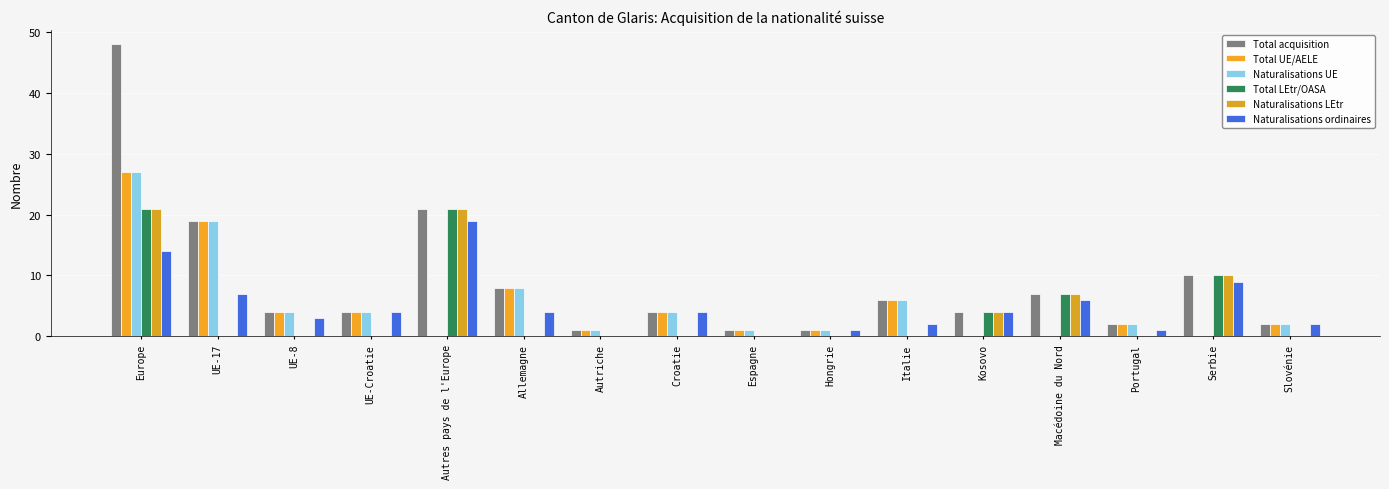

Between Autres pays de l'Europe and Croatie, which series saw the biggest shift?

Total LEtr/OASA